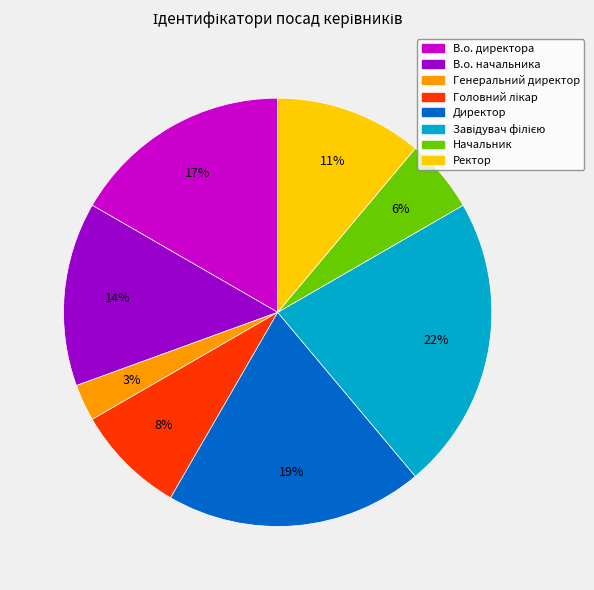

Which category has the smallest portion of the pie?

Генеральний директор